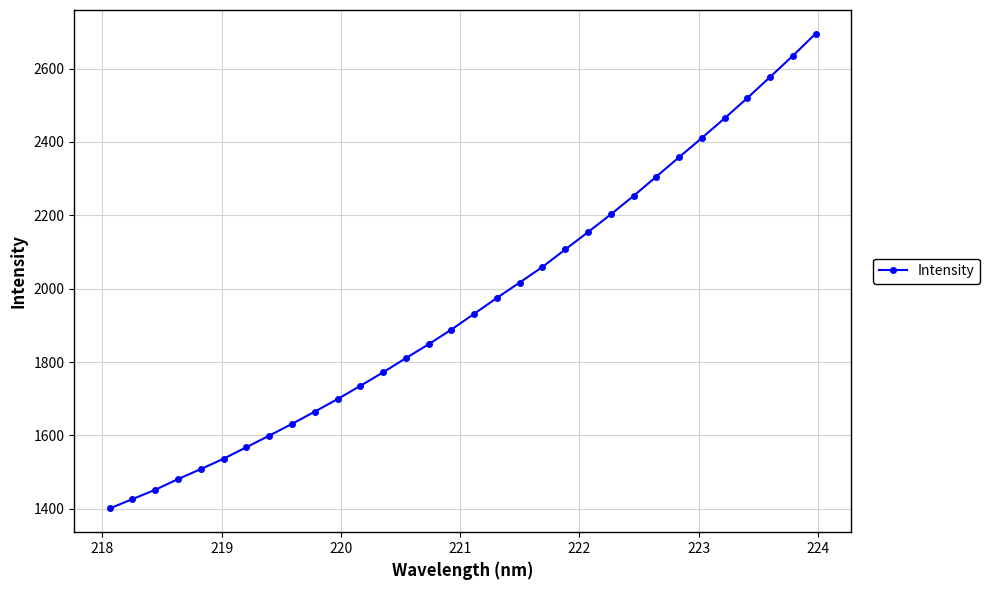

What is the difference between the maximum and minimum values?

1293.7